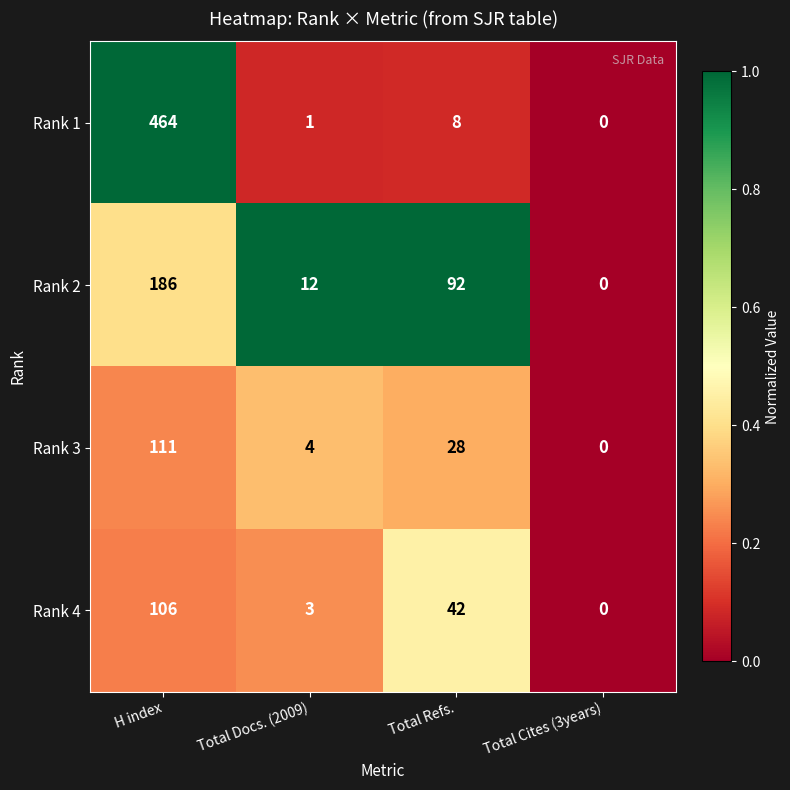

What is the difference between the Rank 2 values at Total Docs. (2009) and H index?

174